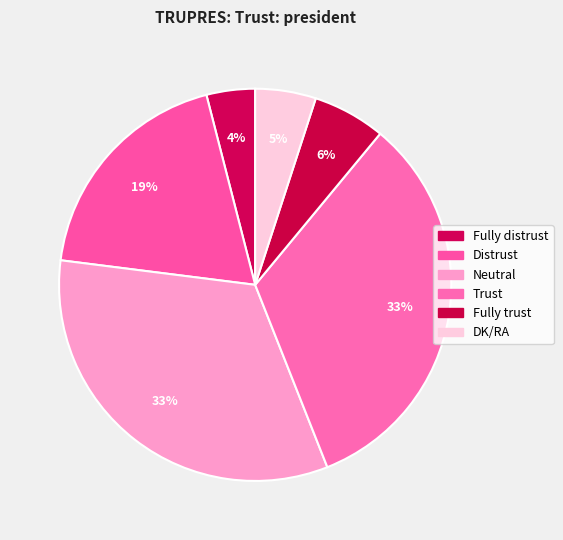

Does any single category account for the majority?

No